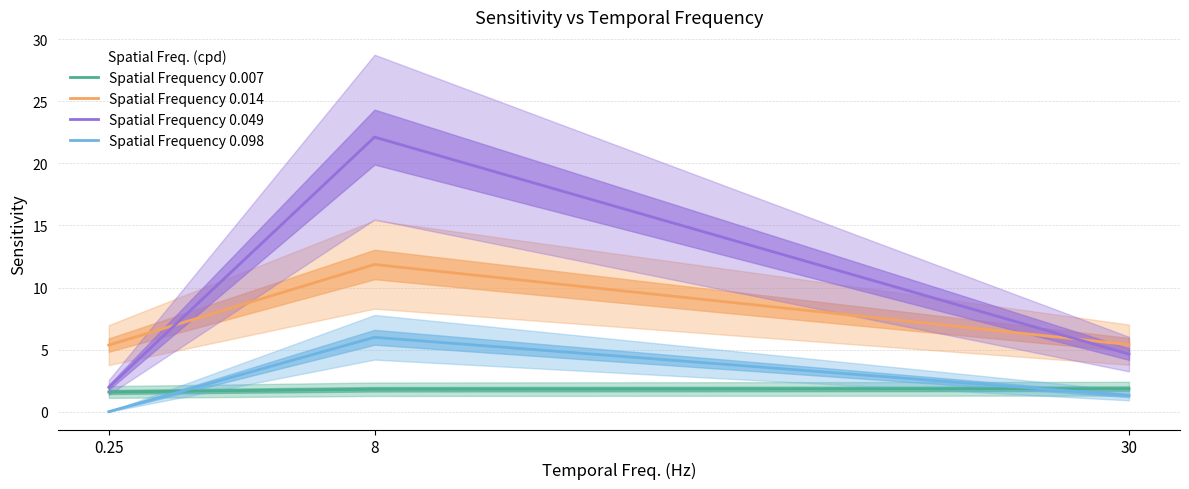

What is the total value across all series at 0.25?

8.9